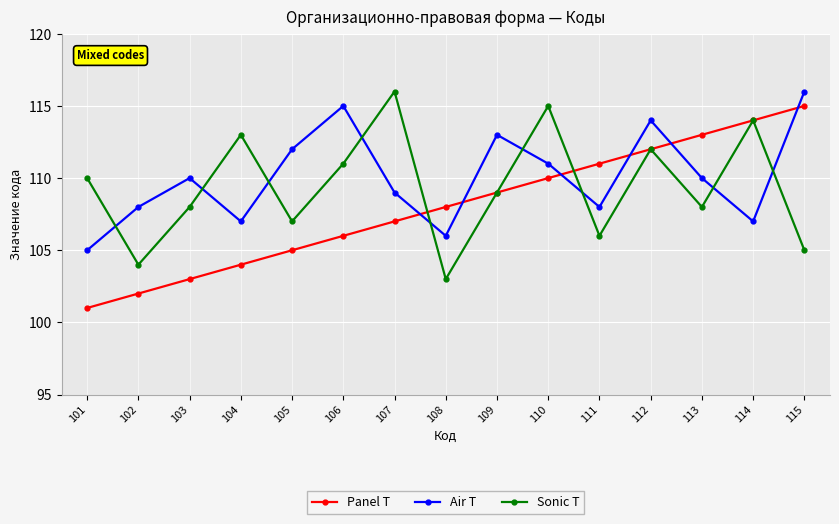

What is the difference between the maximum and minimum values in the Air T series?

11